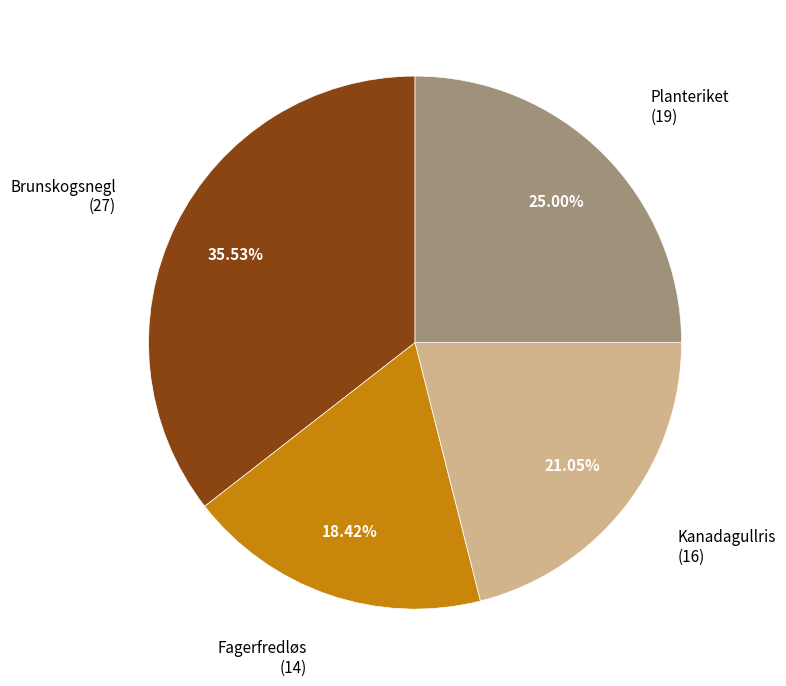

Is there any slice that represents more than half of the pie?

No